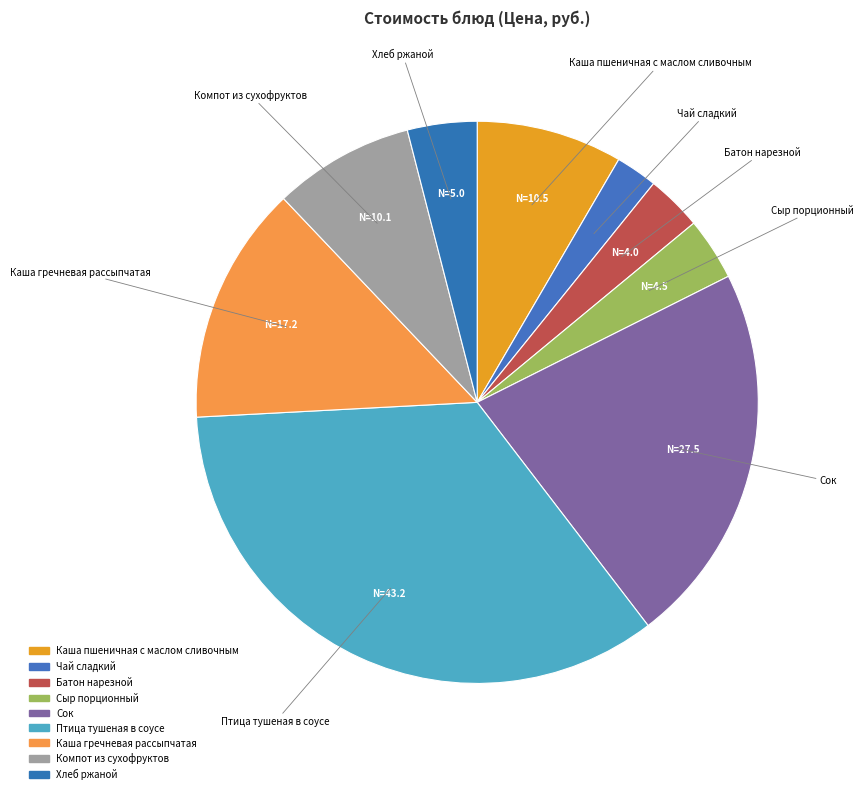

Count the number of slices in the pie.

9